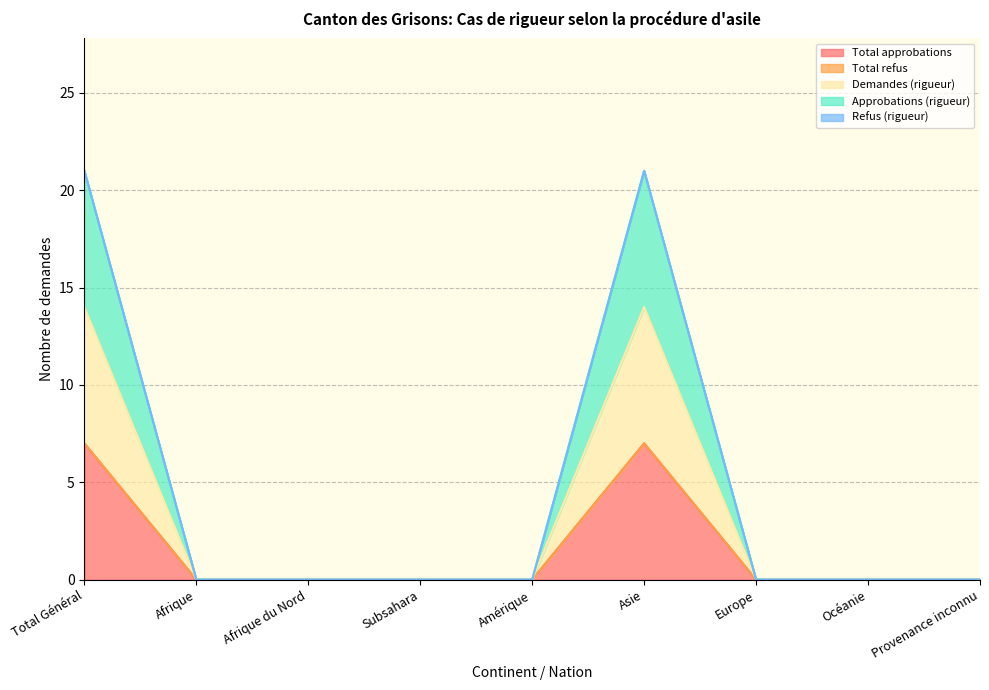

The Total approbations series shows 1 at Total Général. True or false?

False